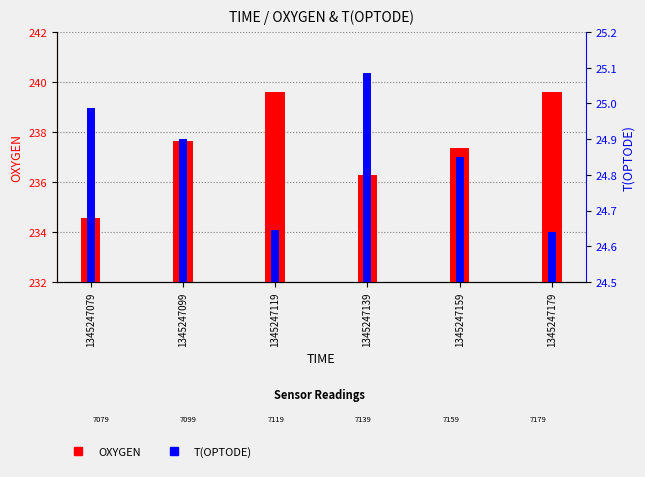

Does the chart contain any negative values?

No